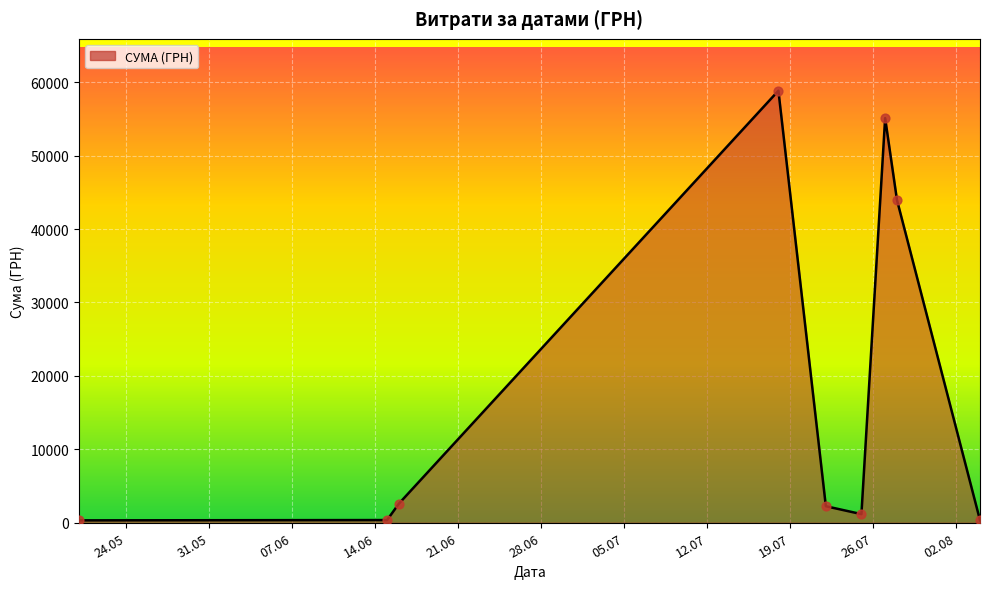

What is the greatest value displayed?

58840.0